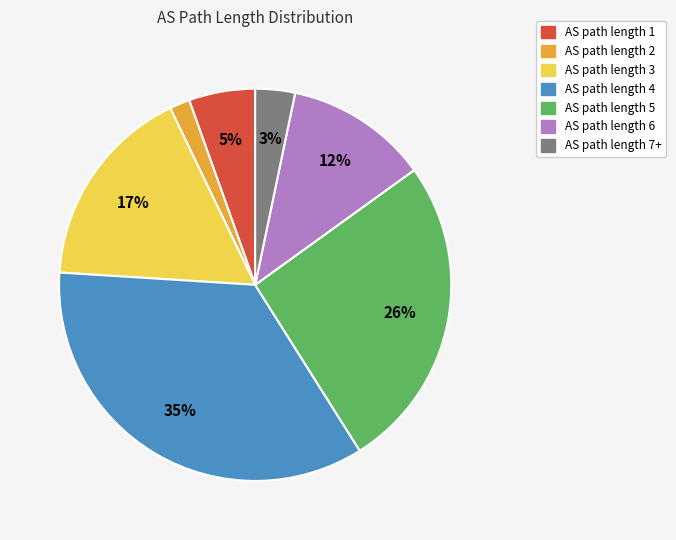

Is it true that AS path length 3 is 3% of the pie?

False